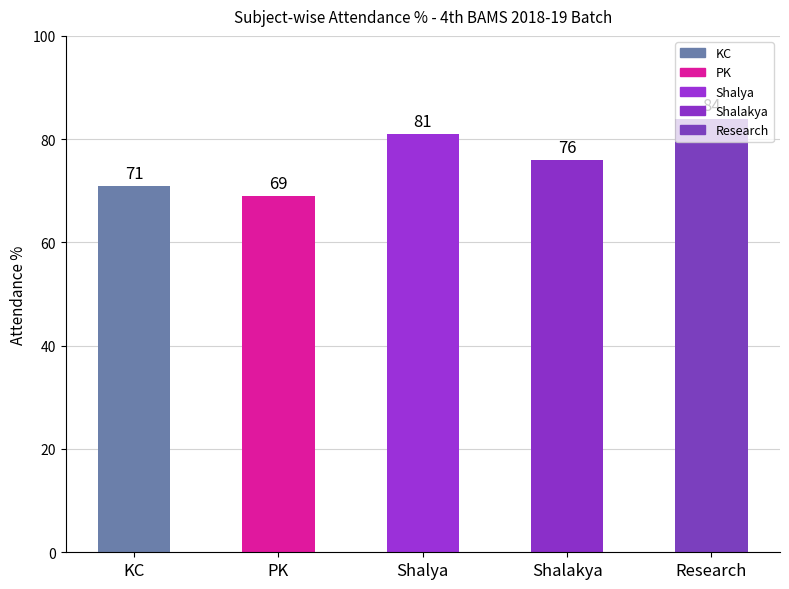

How many bars are there in total?

5